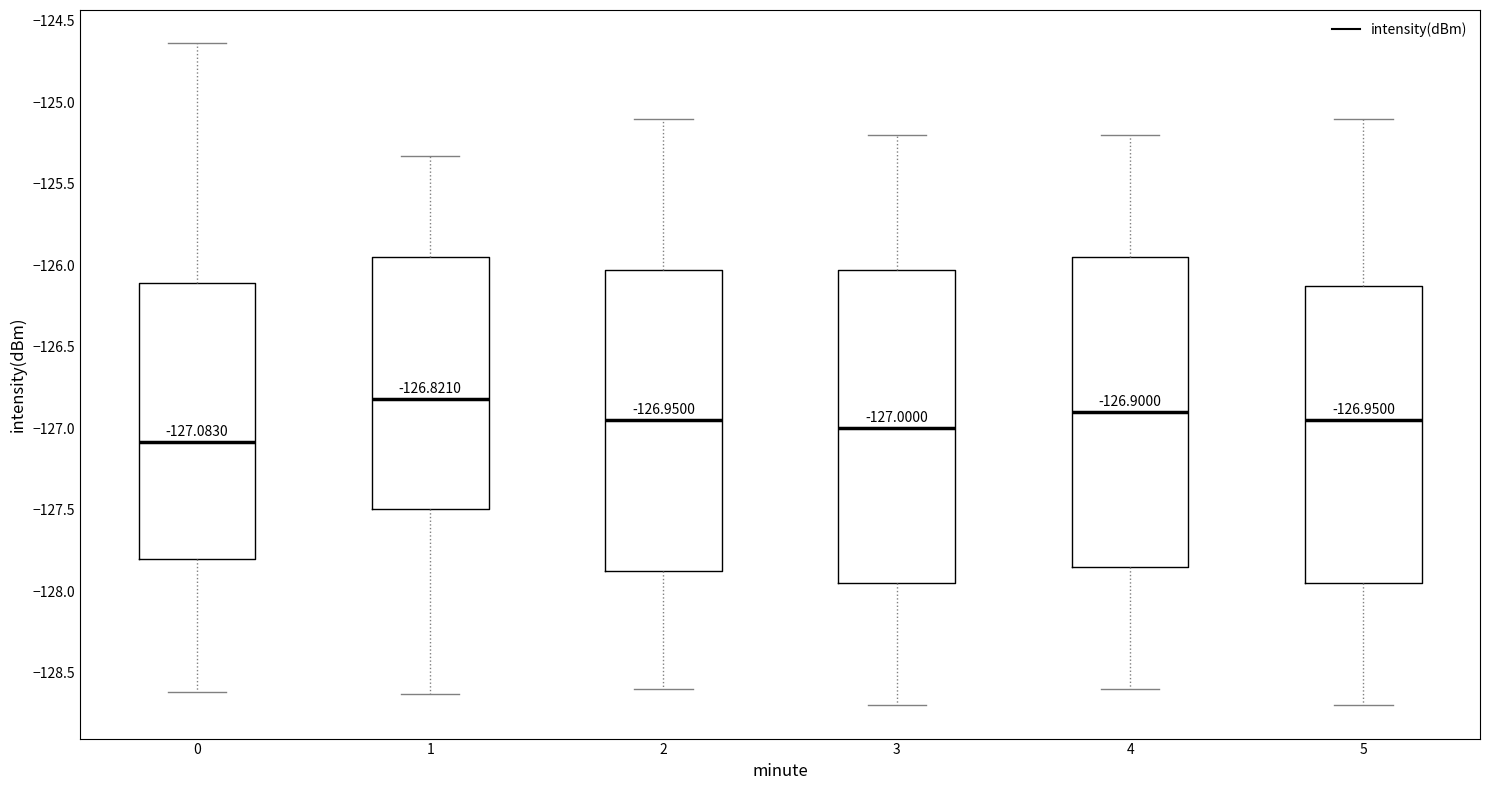

Which box has the lowest median line?

0